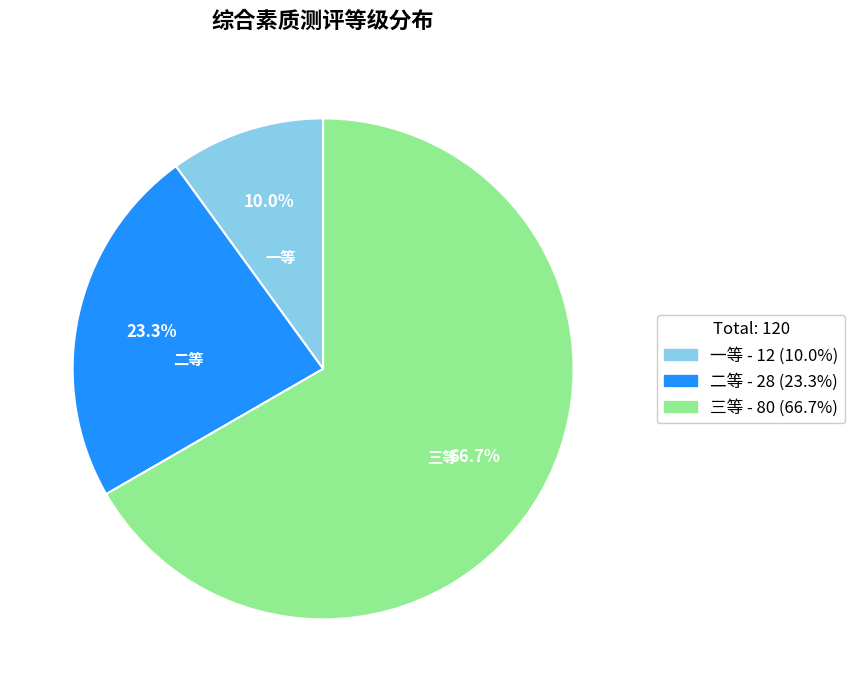

Which slice is the largest?

三等